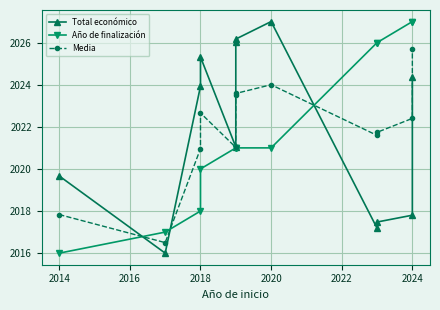

What is the sum of all Total económico values?

24262.0